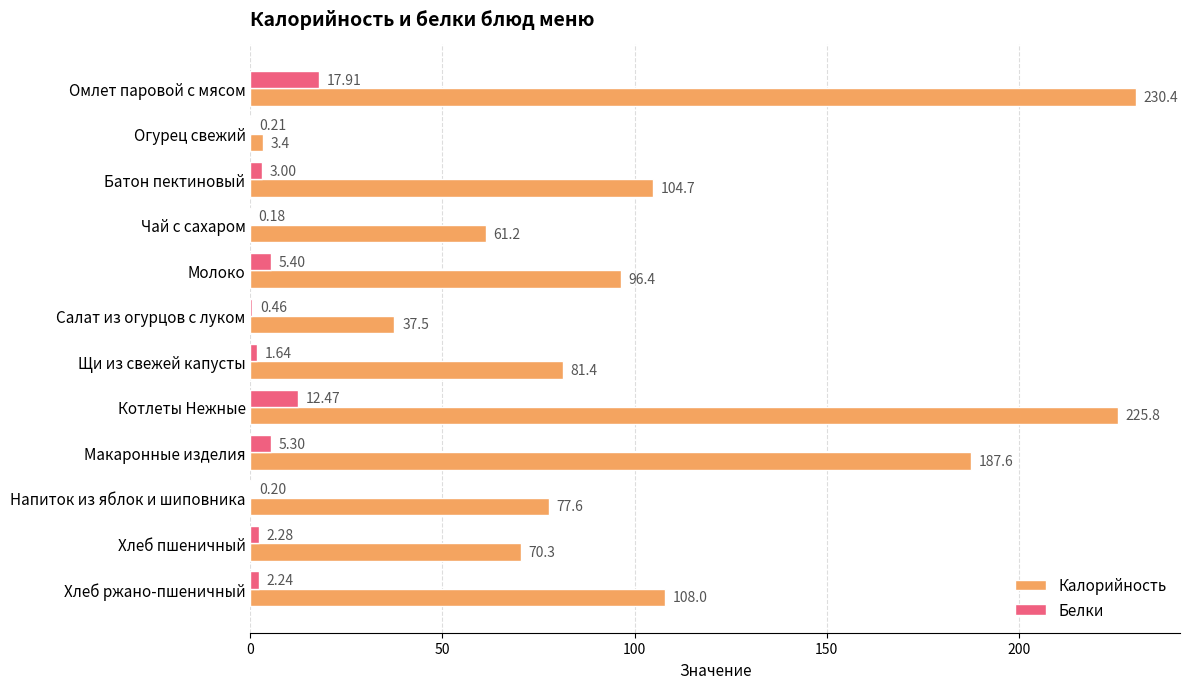

Is the value of Калорийность at Огурец свежий greater than the value of Белки at Напиток из яблок и шиповника?

Yes